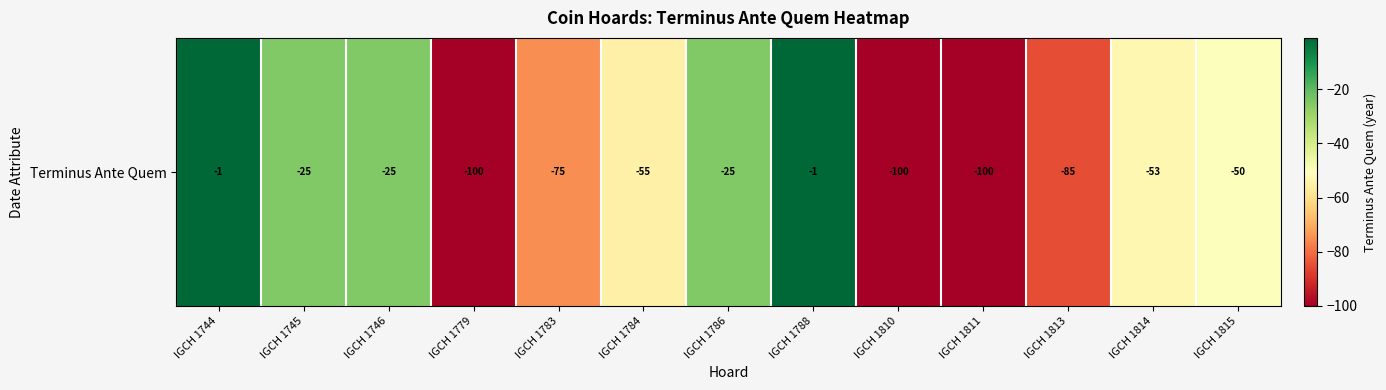

Reading left to right, transcribe all the data shown in this chart.

IGCH 1744=-1	IGCH 1745=-25	IGCH 1746=-25	IGCH 1779=-100	IGCH 1783=-75	IGCH 1784=-55	IGCH 1786=-25	IGCH 1788=-1	IGCH 1810=-100	IGCH 1811=-100	IGCH 1813=-85	IGCH 1814=-53	IGCH 1815=-50